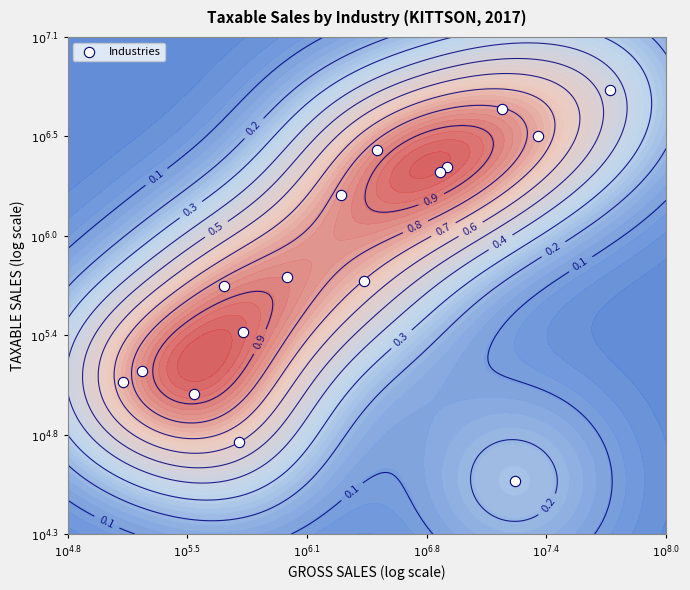

True or false: the data shows 3.4 at 10.

False